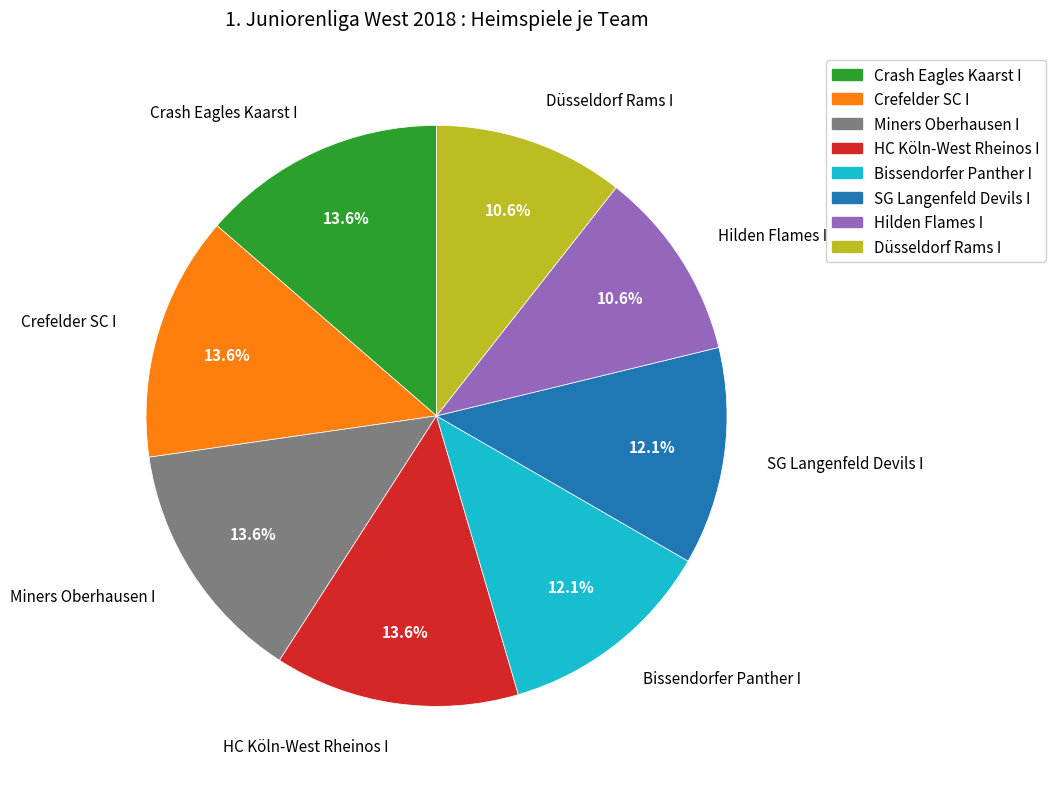

Is the sum of Bissendorfer Panther I and Miners Oberhausen I greater than half?

No